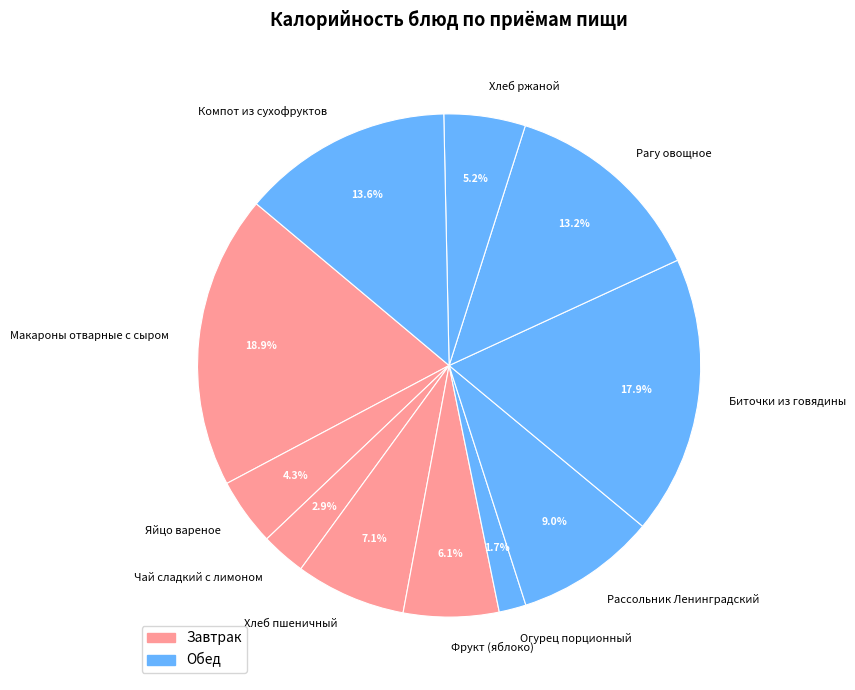

What percentage is the Биточки из говядины slice, to the nearest percent?

18%